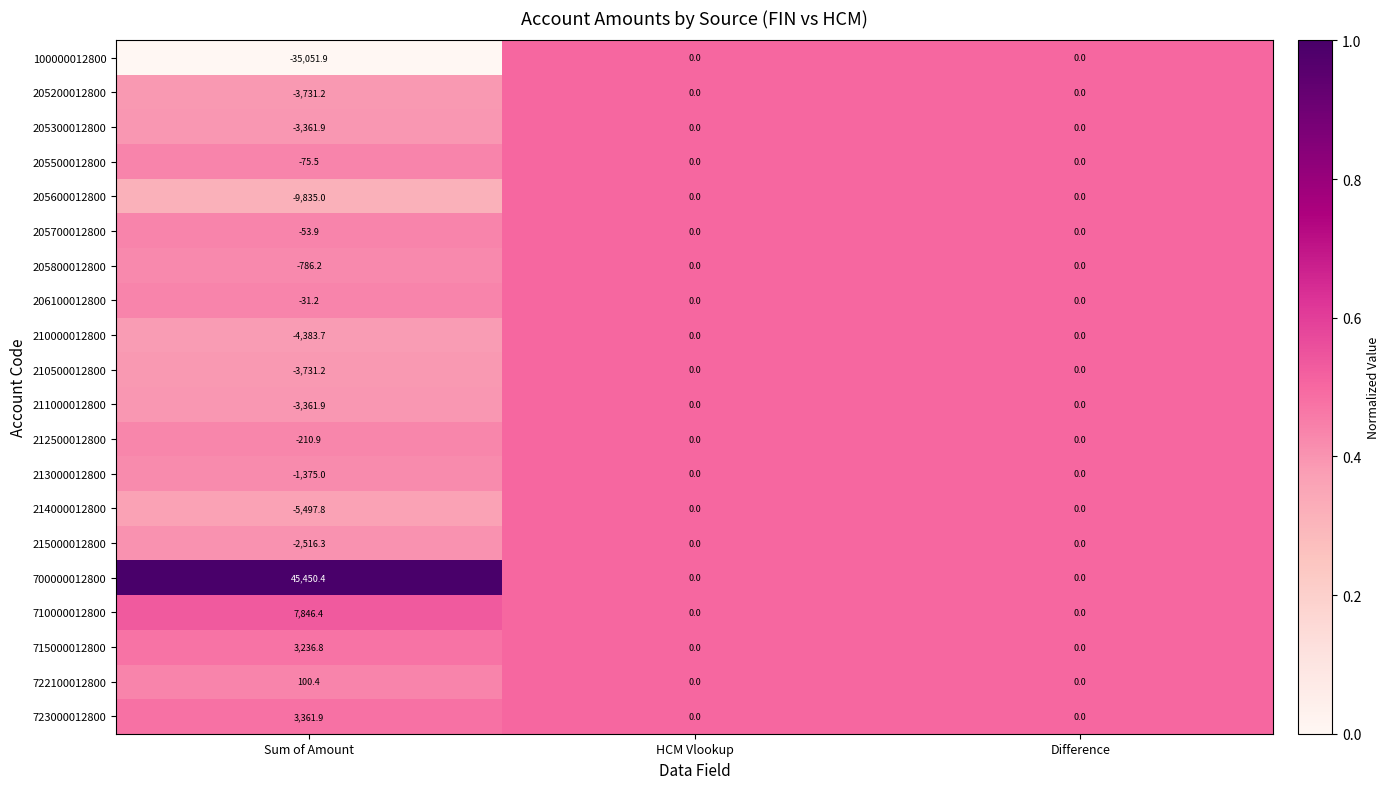

Which series has the largest range (max minus min)?

700000012800